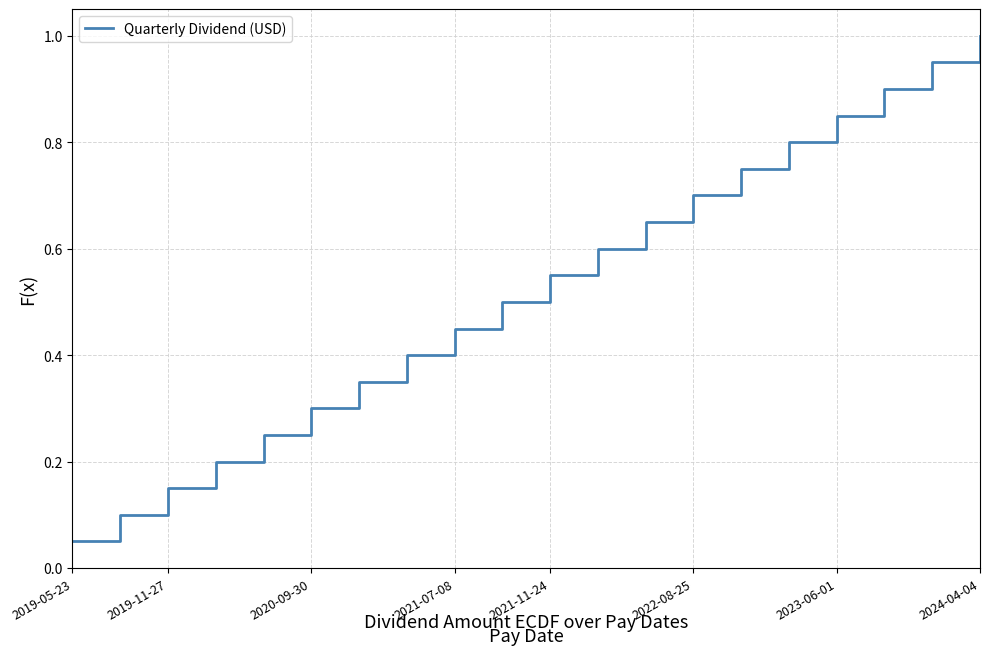

What is the maximum value shown in the chart?

1.0